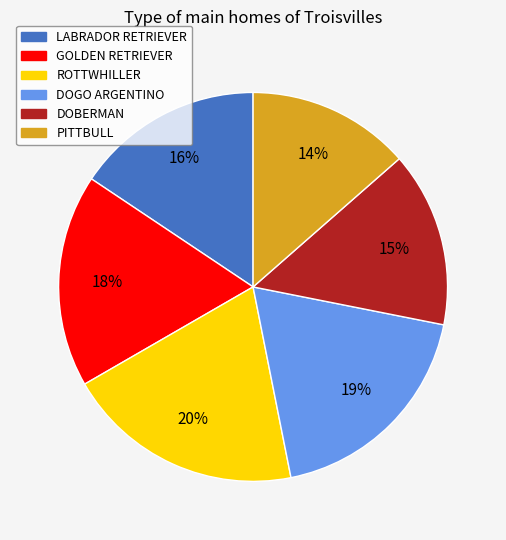

Combined, do ROTTWHILLER and LABRADOR RETRIEVER account for over 50%?

No